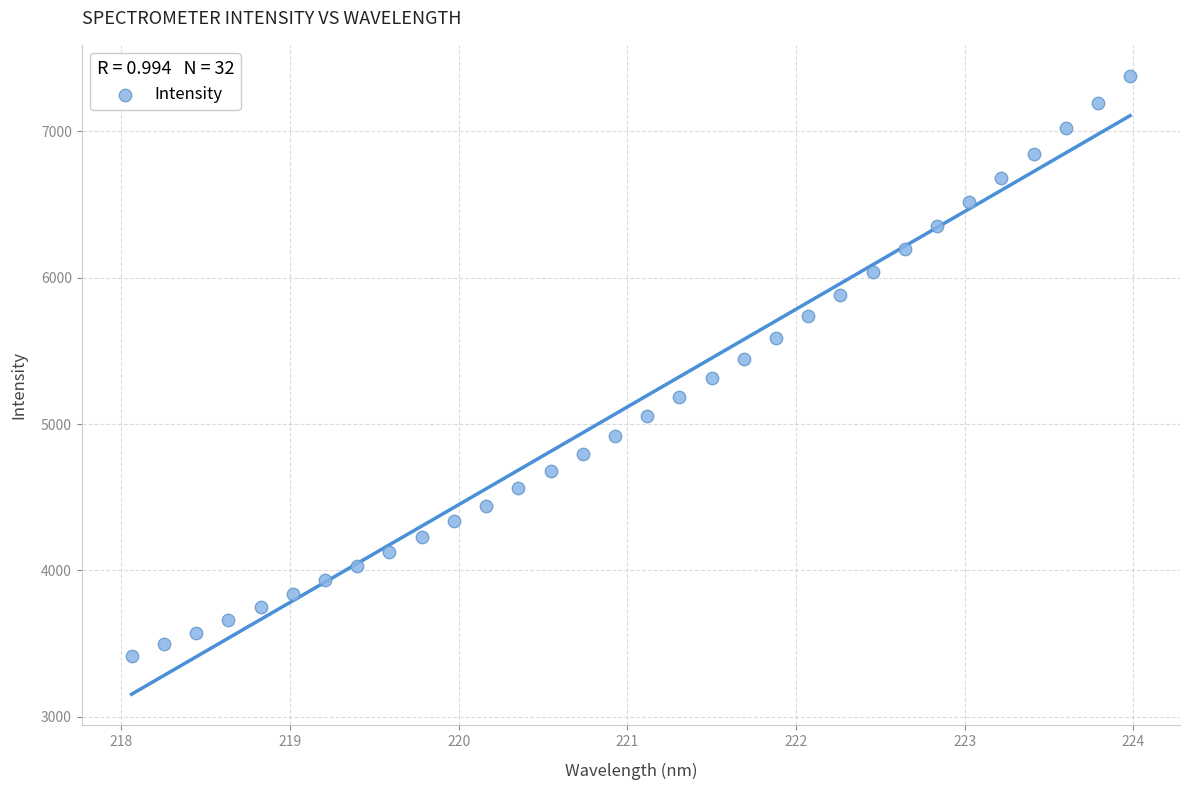

What is the range of X values (max minus min)?

5.9